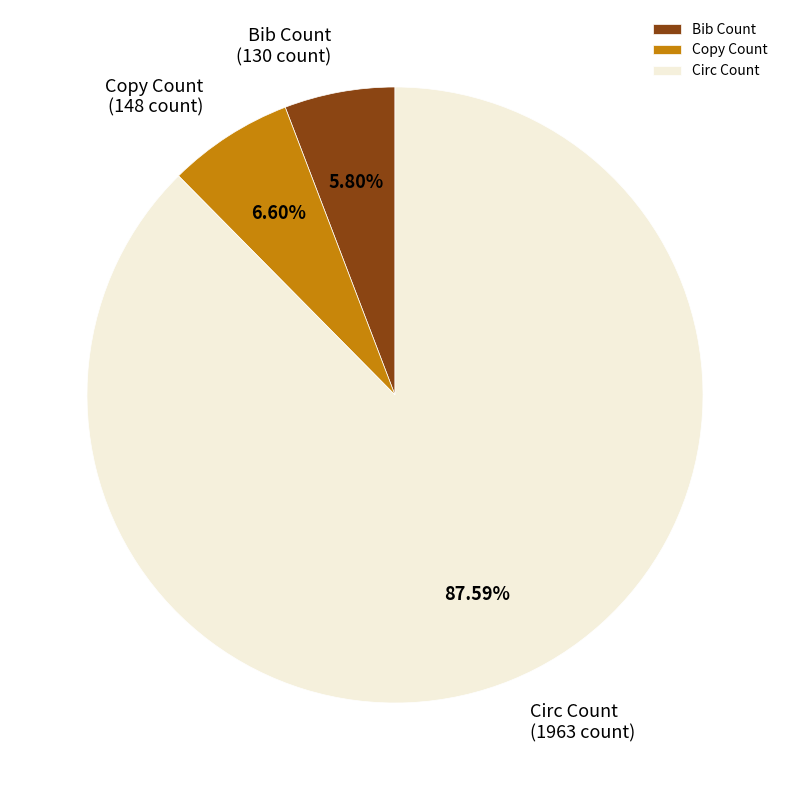

What percentage is NOT represented by Copy Count?

93.4%